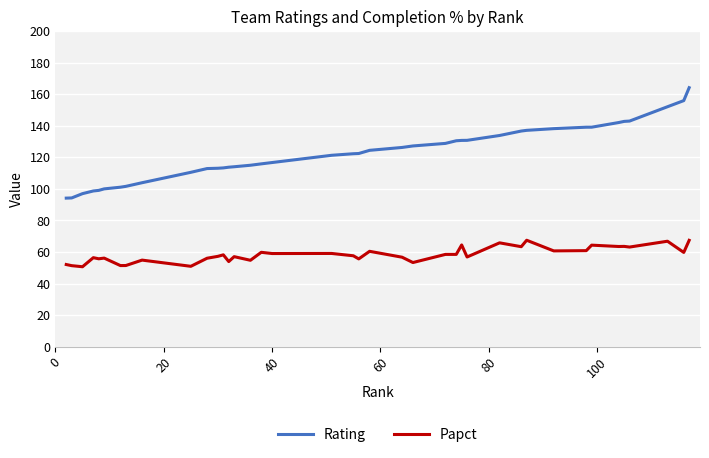

Which series has the largest range (max minus min)?

Rating